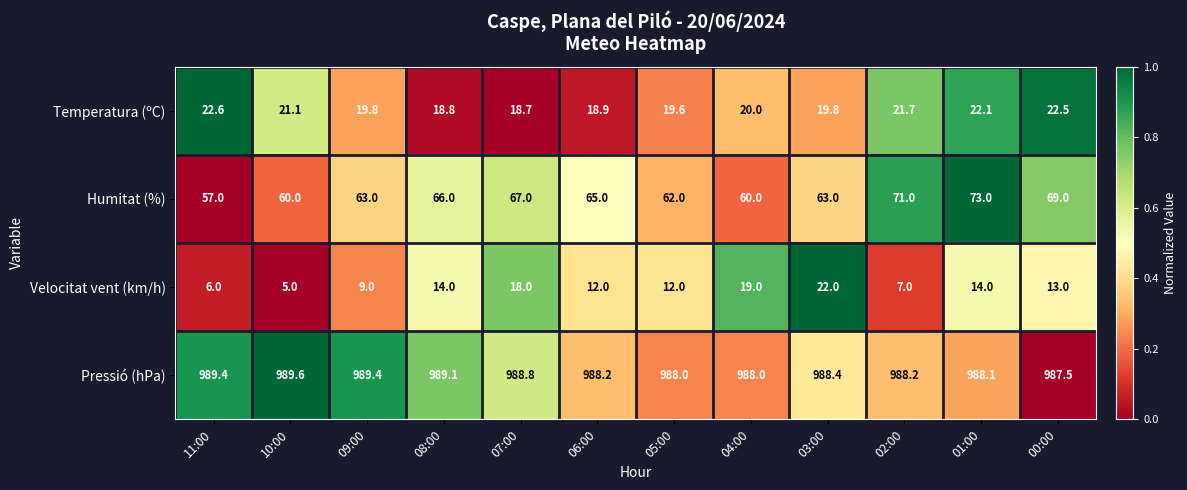

What is the sum of the Velocitat vent (km/h) values at 03:00 and 00:00?

35.0